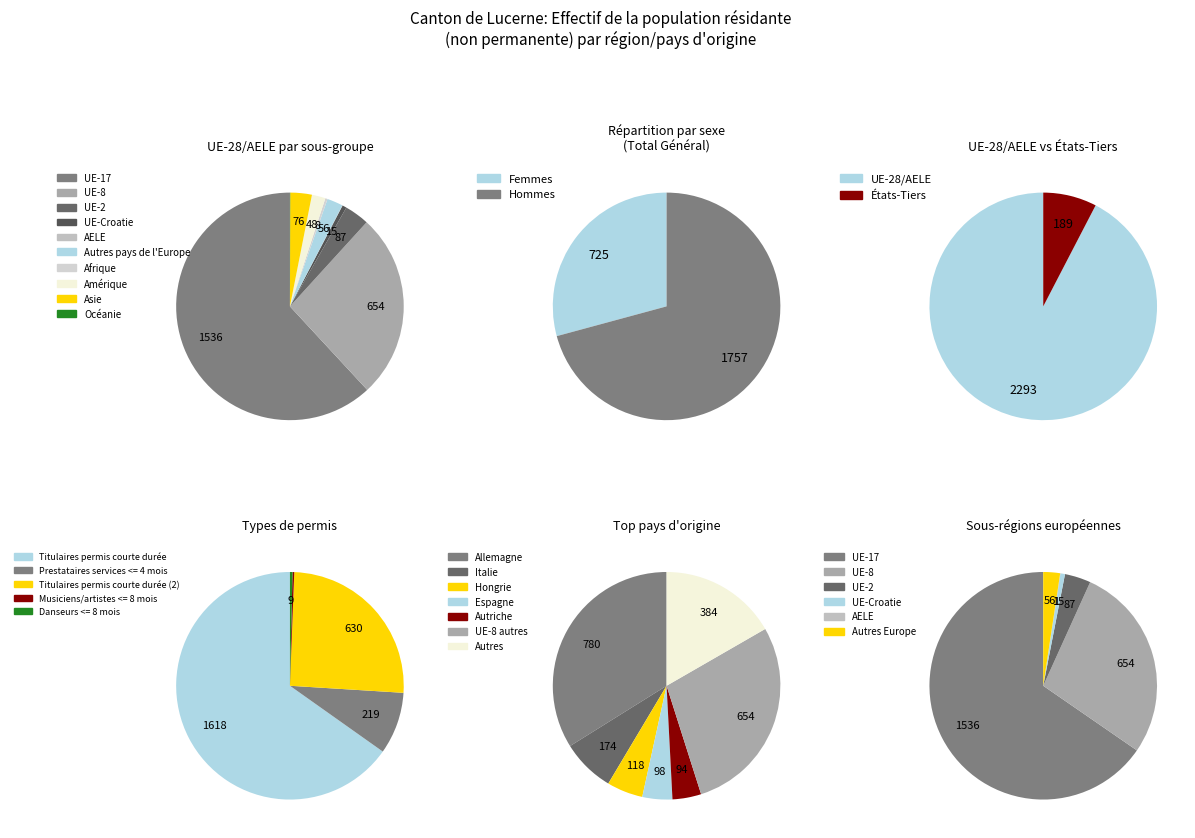

Does Europe represent more than half of the total?

Yes